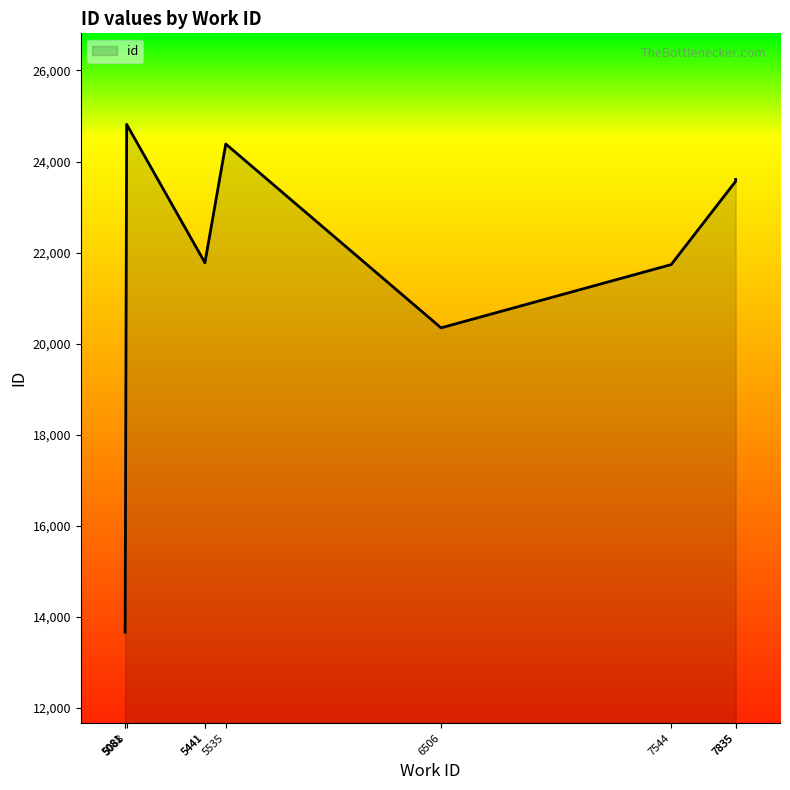

True or false: the data shows 18181 at 5081.

False